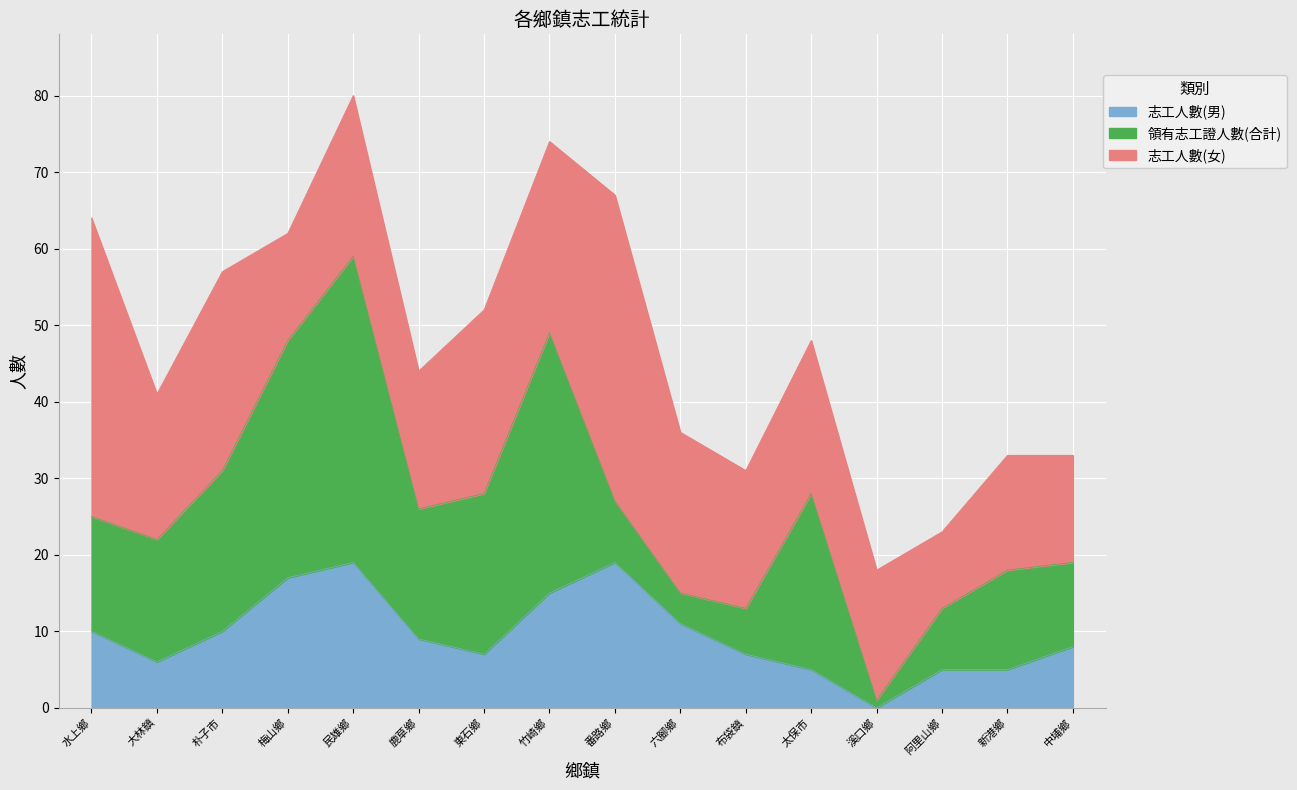

Where is the first local maximum for 志工人數(男)?

民雄鄉